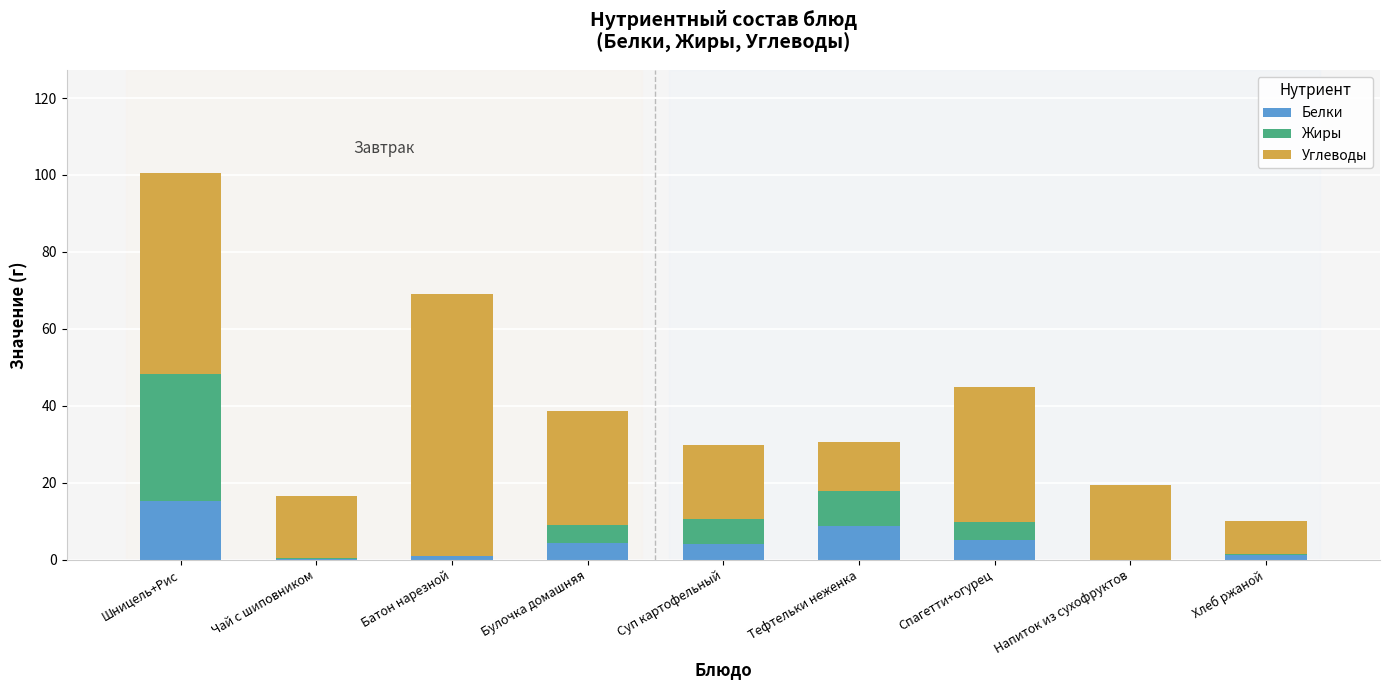

Read the Белки value at Шницель+Рис.

15.3